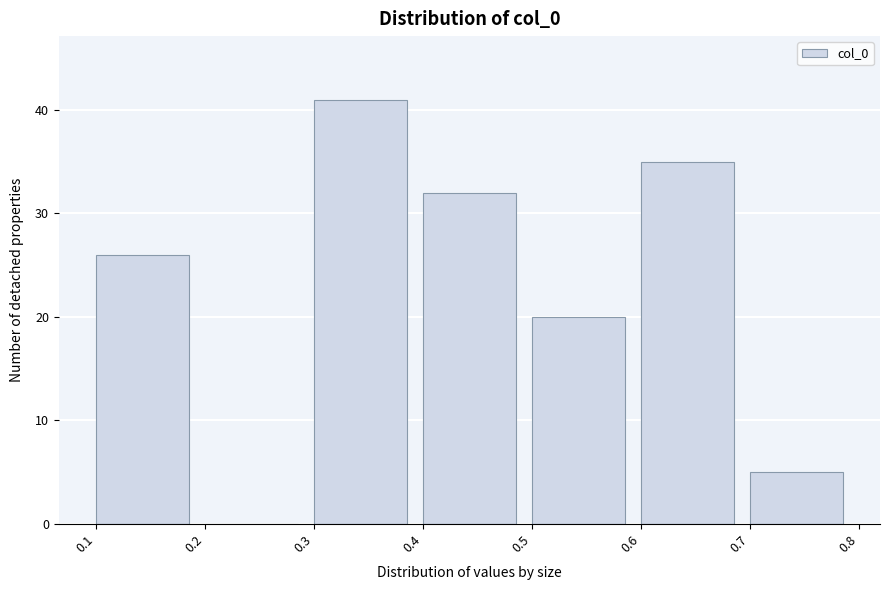

Reading left to right, transcribe this chart: for each bar, give the range it covers on the x-axis and its height. The values are not printed on the chart, so give them approximately, as read against the axis.

0.1 to 0.2: 26
0.2 to 0.3: 0
0.3 to 0.4: 41
0.4 to 0.5: 32
0.5 to 0.6: 20
0.6 to 0.7: 35
0.7 to 0.8: 5